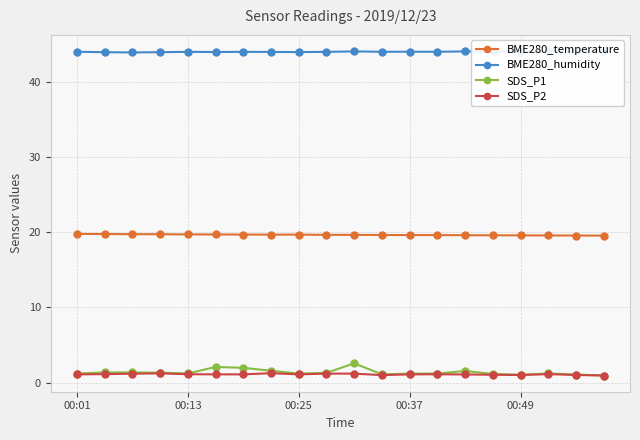

True or false: SDS_P2 has more than 0 interior local peaks.

True